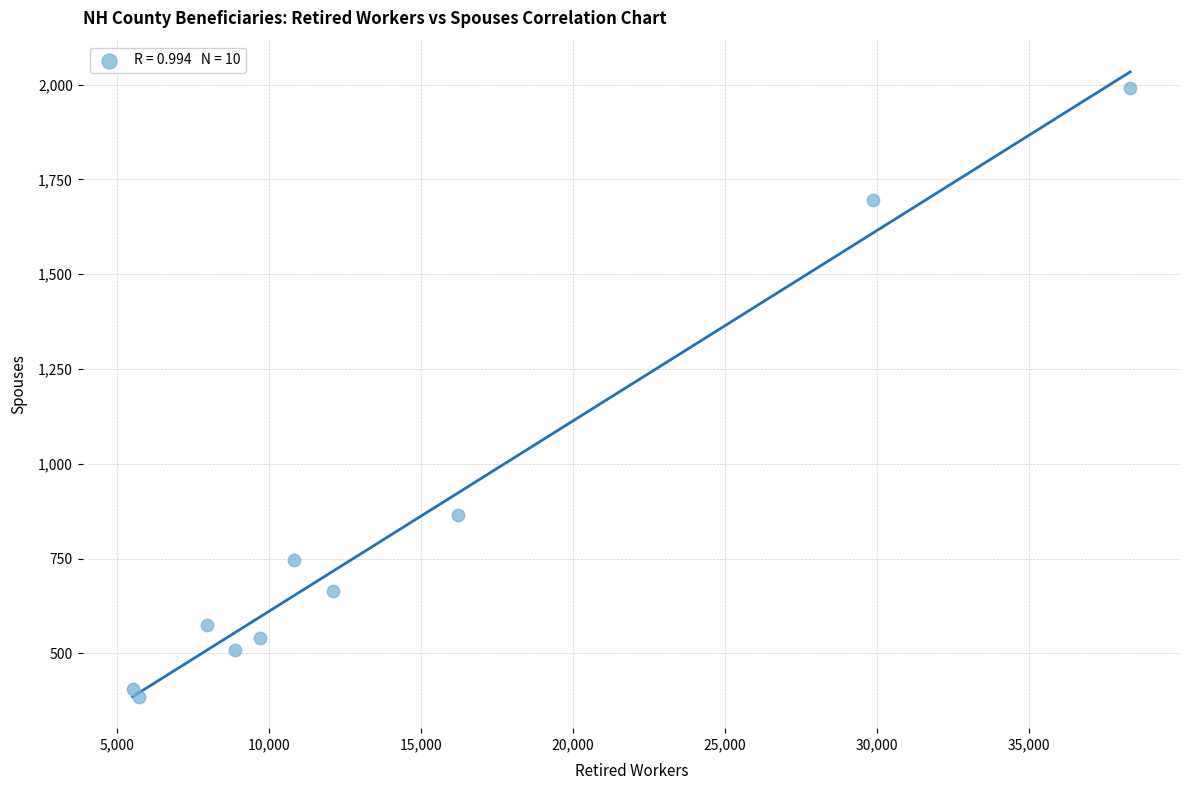

What is the average X value?

14508